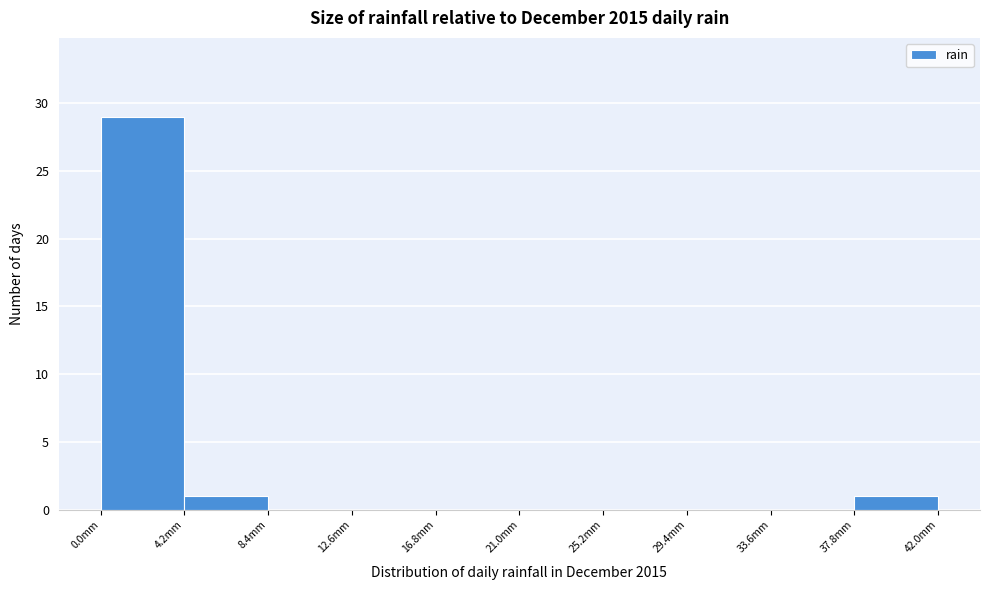

What is the height of the bar covering 37.8 to 42.0 on the x-axis? Neither the bar edges nor the heights are printed on the chart, so give them approximately, as read against the axes.

1